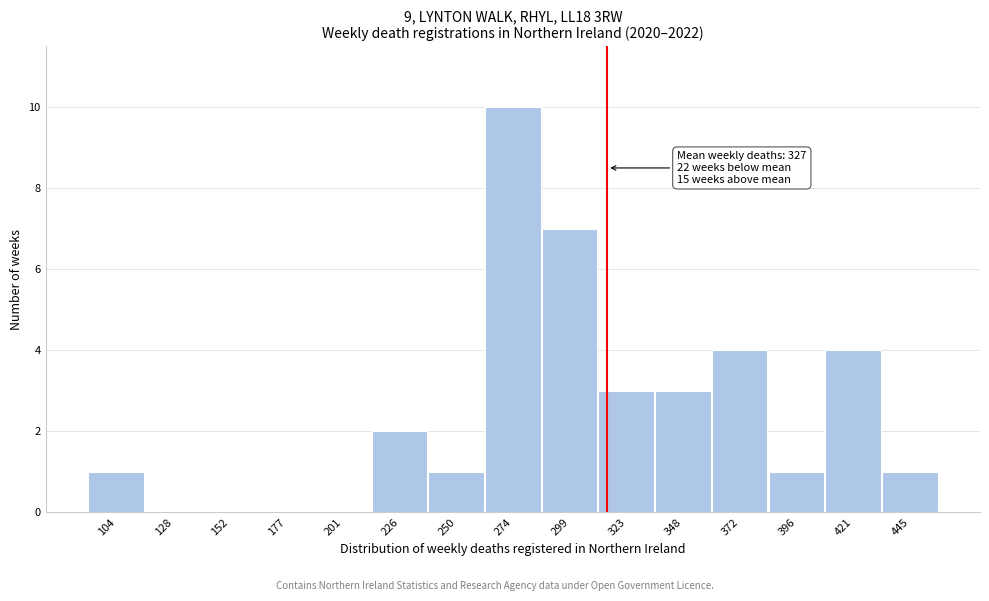

Reading left to right, extract all data points from this chart.

104=1	128=0	152=0	177=0	201=0	226=2	250=1	274=10	299=7	323=3	348=3	372=4	396=1	421=4	445=1